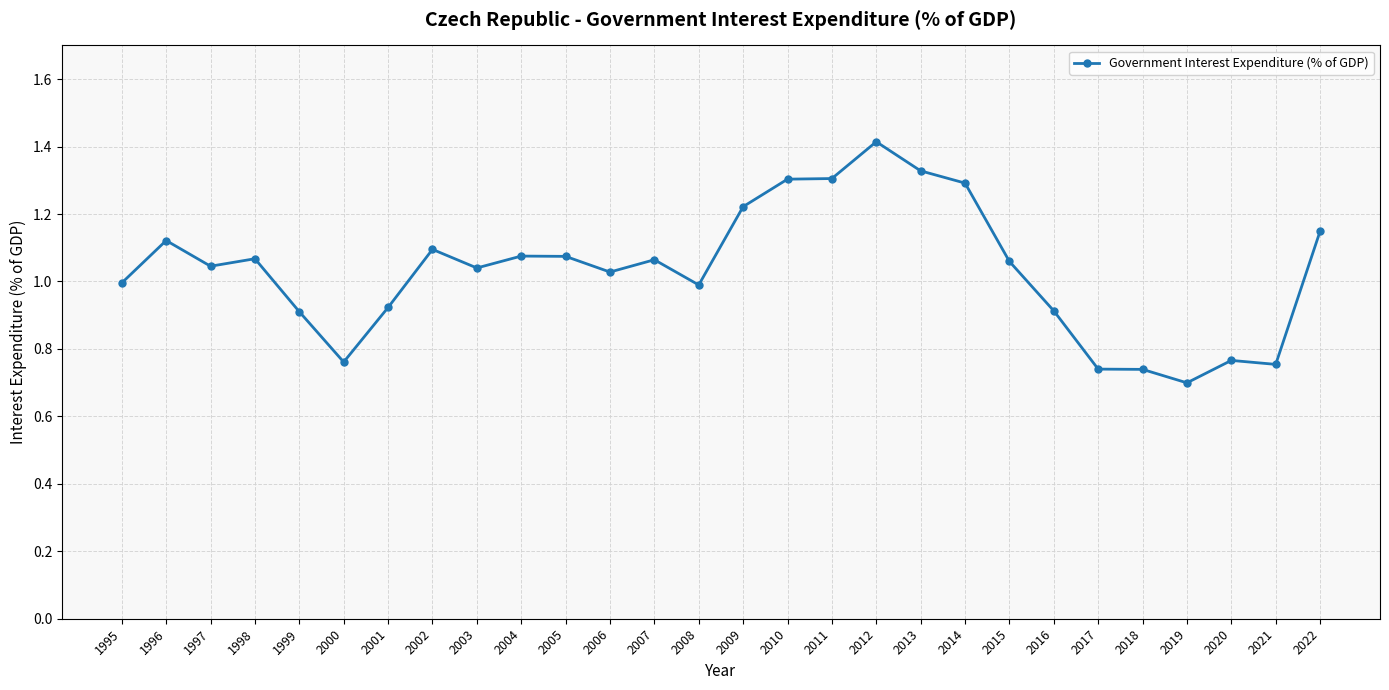

How many lines are shown in the chart?

1